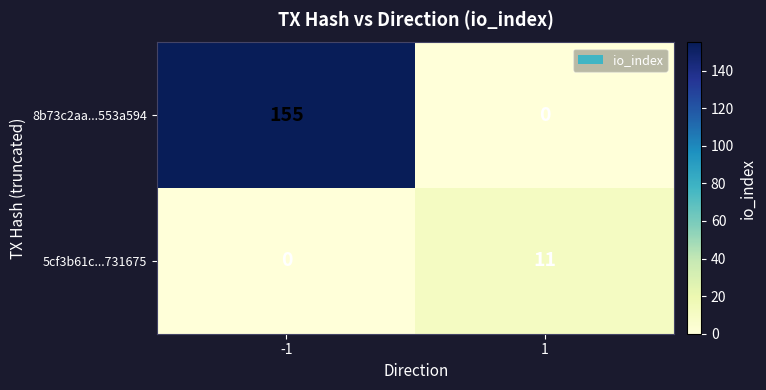

Rank the series by their maximum value, from lowest to highest.

5cf3b61c...731675, 8b73c2aa...553a594